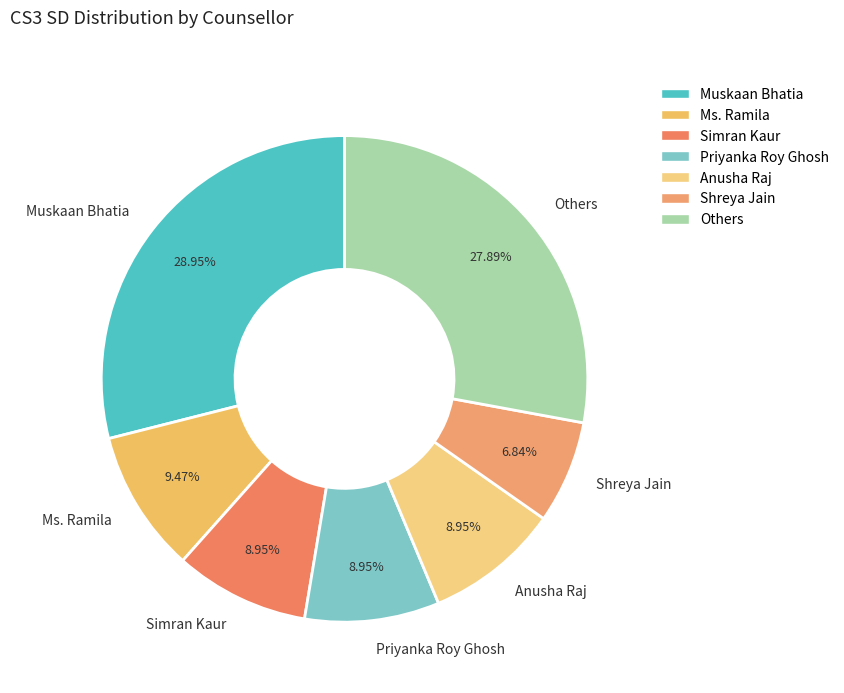

Count the number of slices in the pie.

7